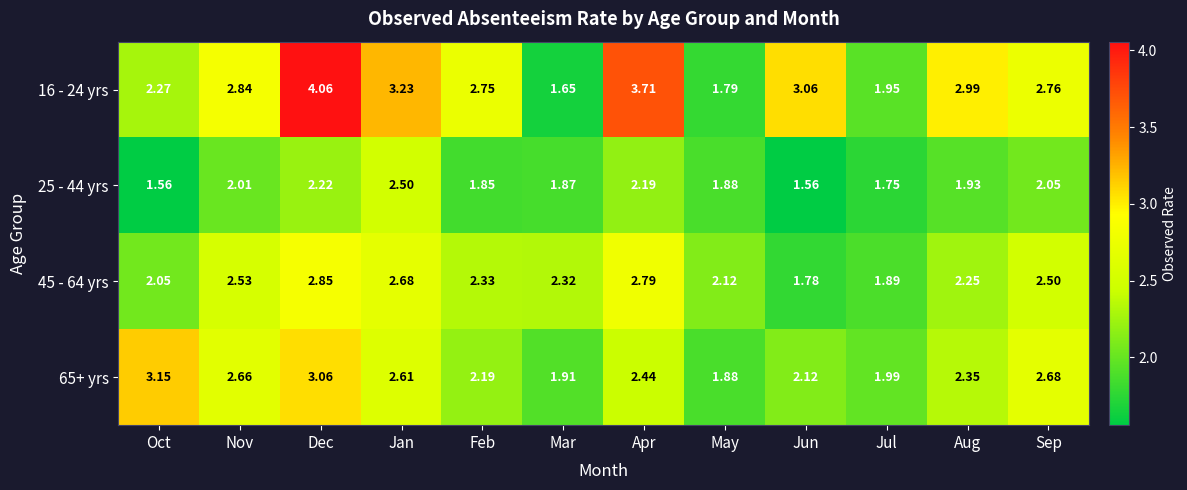

Which category has the highest value across all series?

Dec